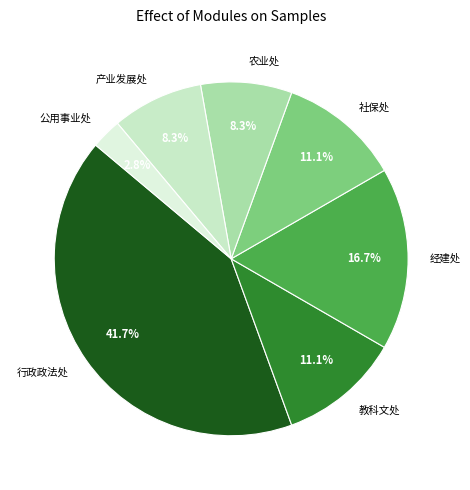

To the nearest percent, what portion does 农业处 represent?

8%